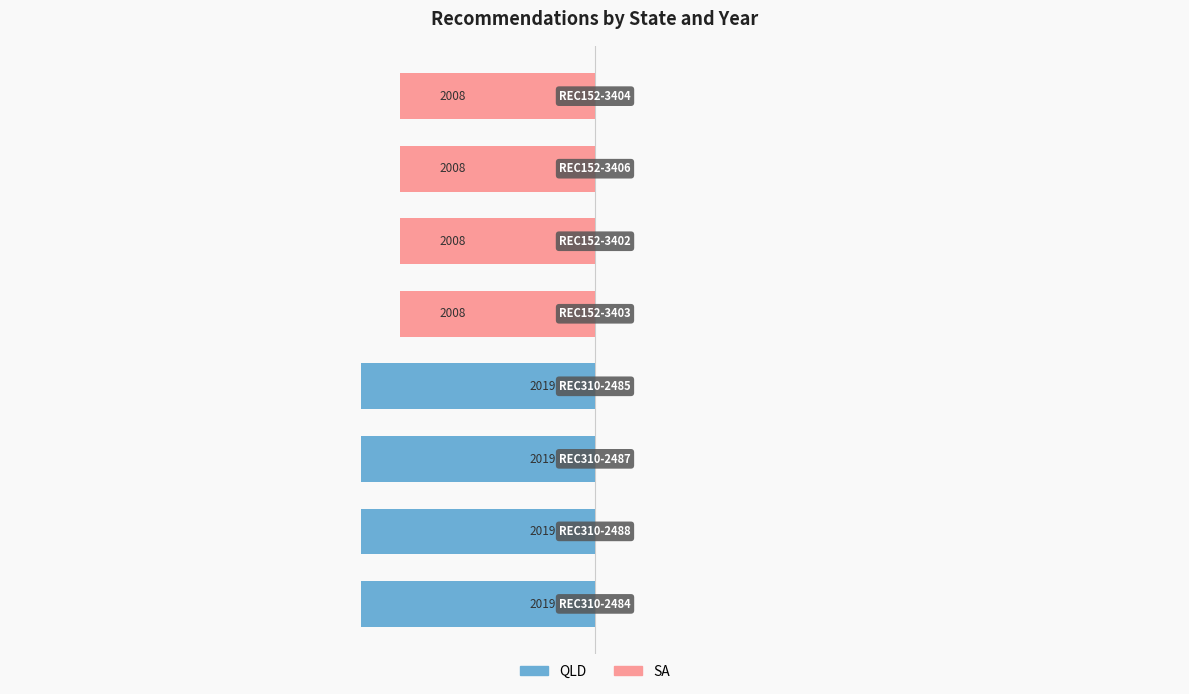

Reading right to left, what are all the values shown in this chart?

QLD: 0	0	0	0	-6	-6	-6	-6
SA: -5	-5	-5	-5	0	0	0	0